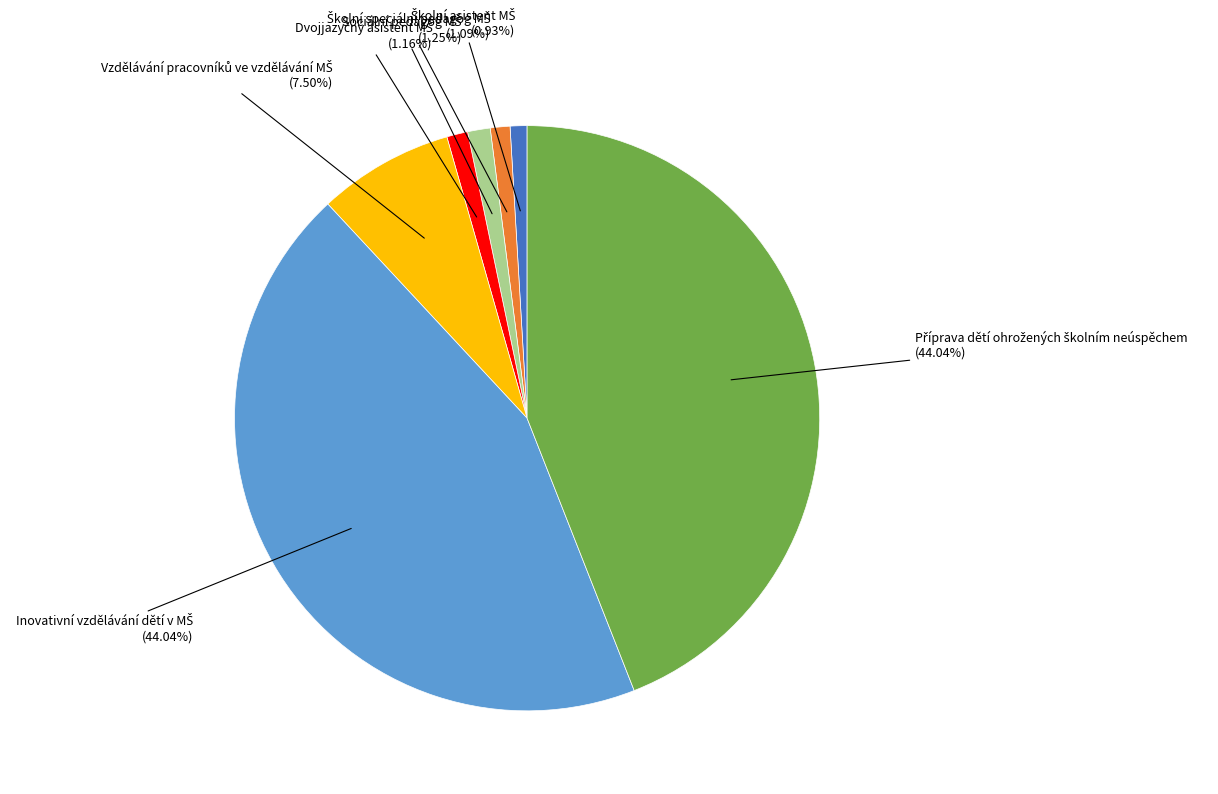

Does any single category account for the majority?

No